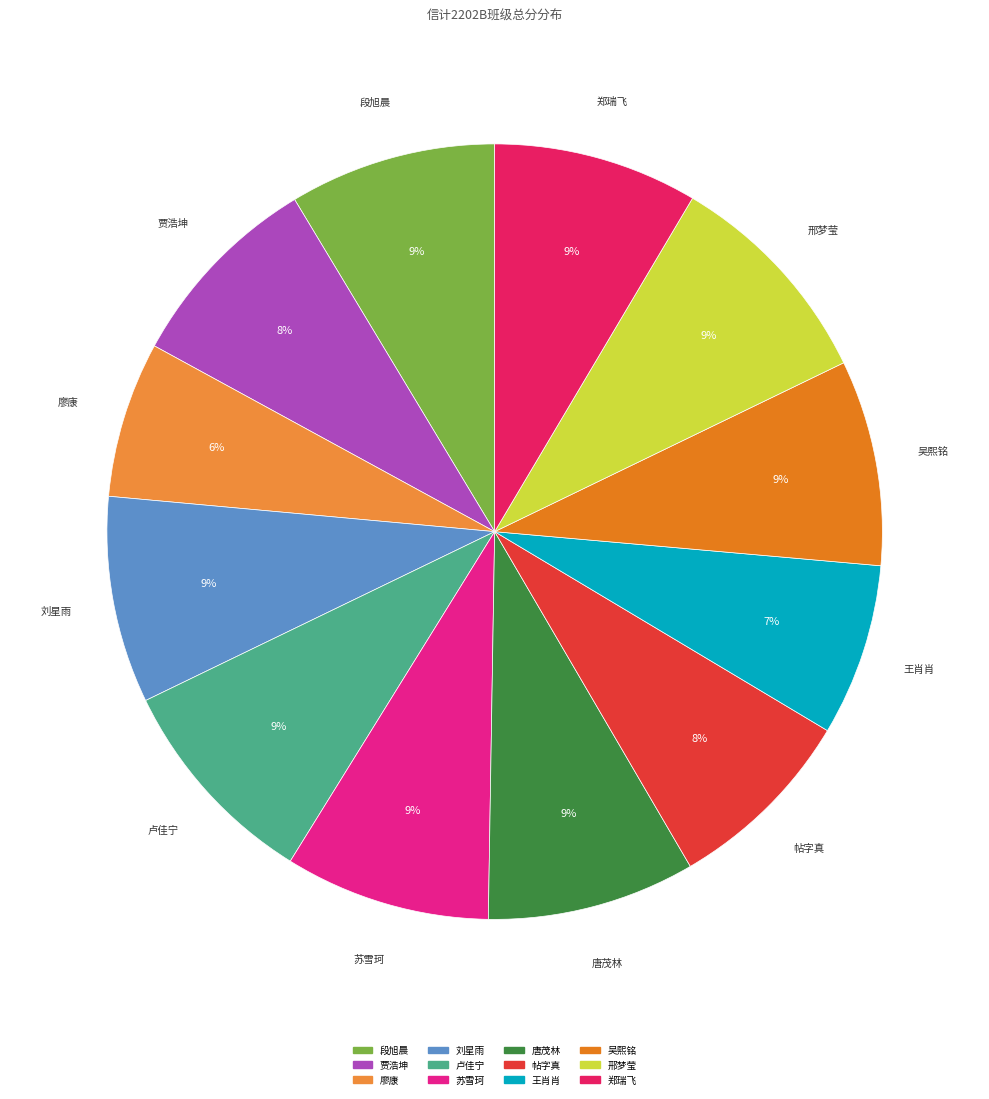

True or false: 唐茂林 accounts for 18% of the total.

False